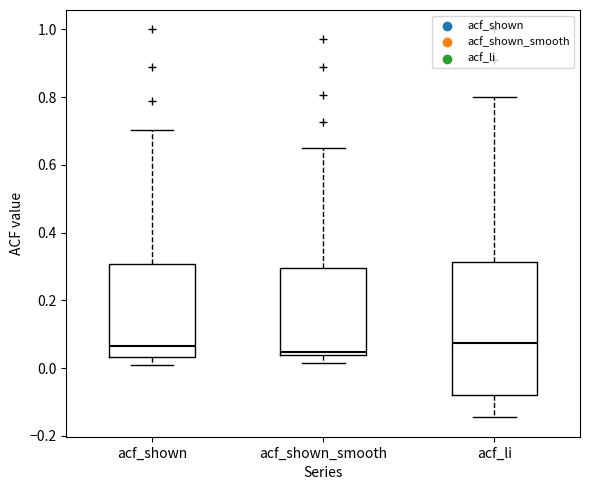

Comparing the boxes themselves (not the whiskers), which one is the tallest?

acf_li